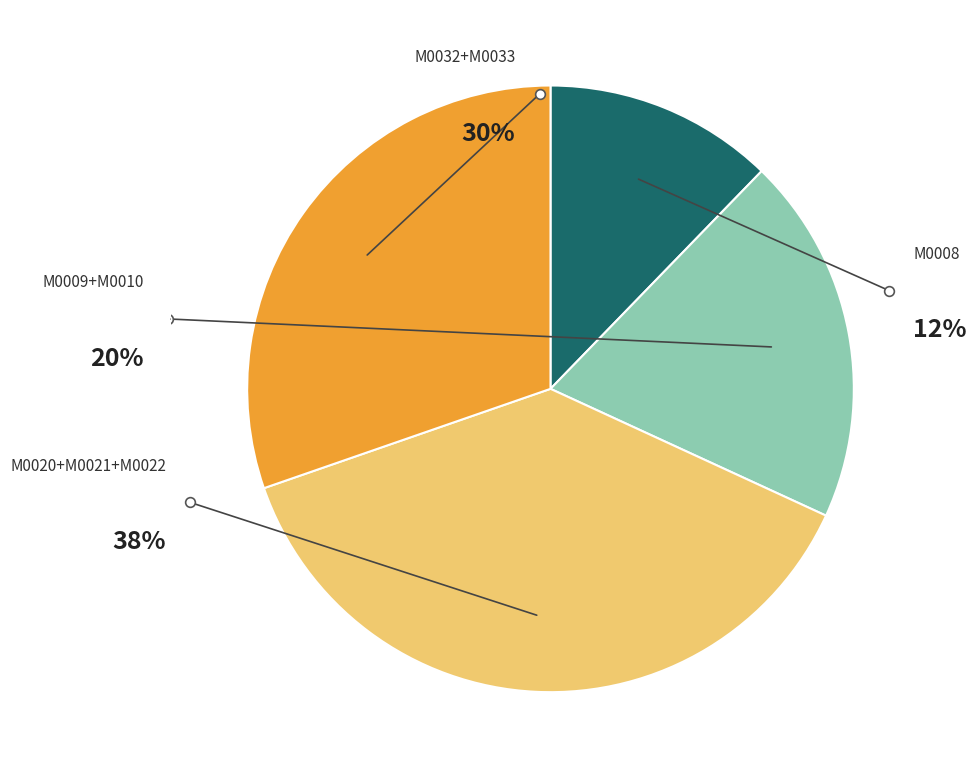

Between 10929-M0033 and 10929-M0008, which is larger?

10929-M0033